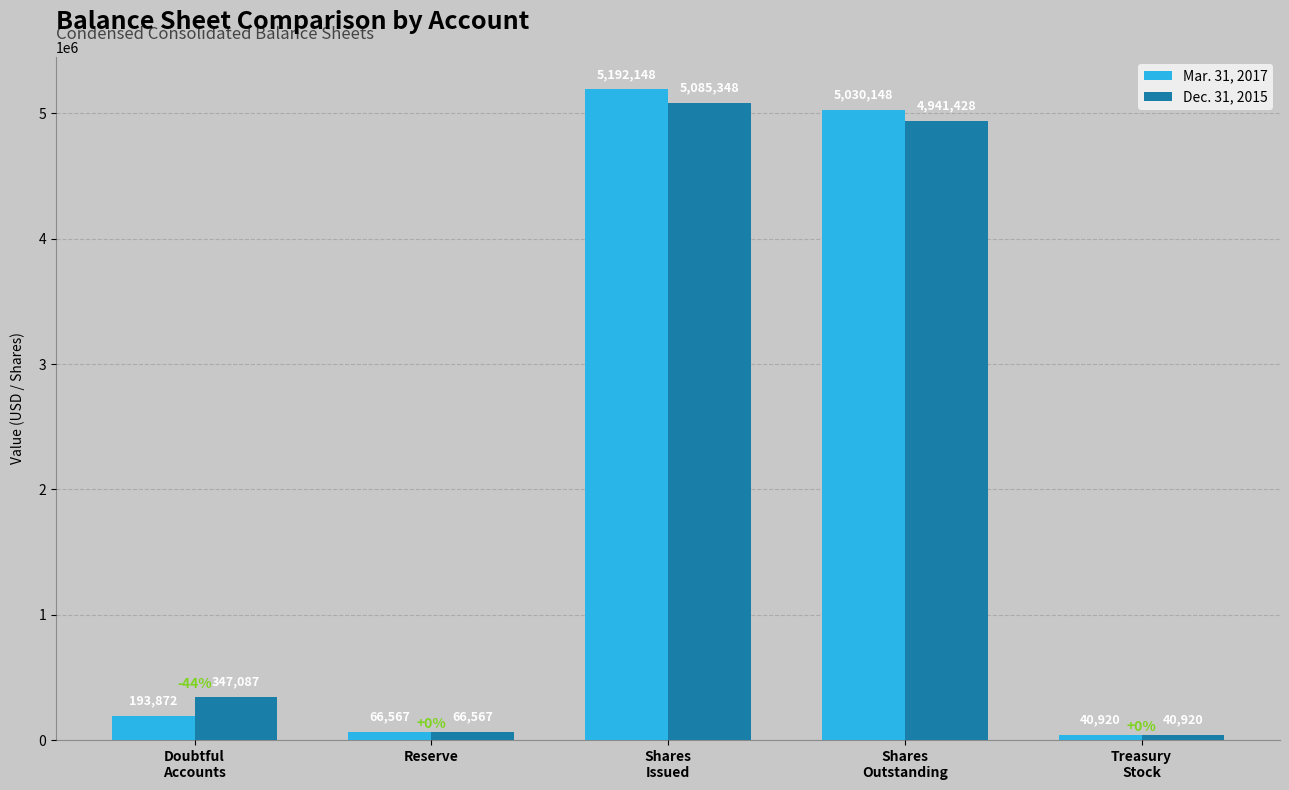

What is the difference between the Mar. 31, 2017 values at Shares
Issued and Reserve?

5125581